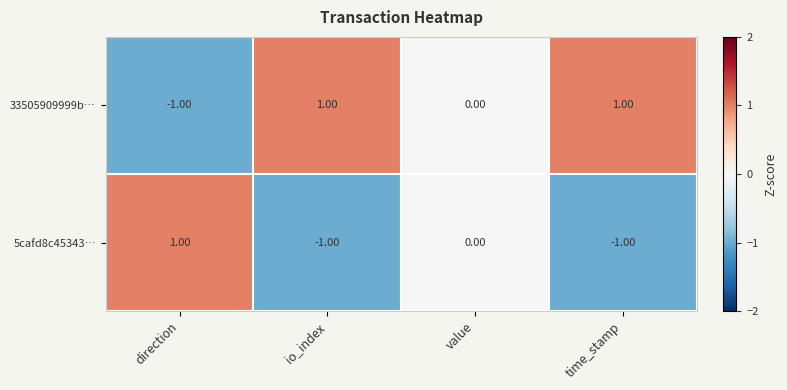

Rank the series by their average value, from lowest to highest.

5cafd8c45343…, 33505909999b…